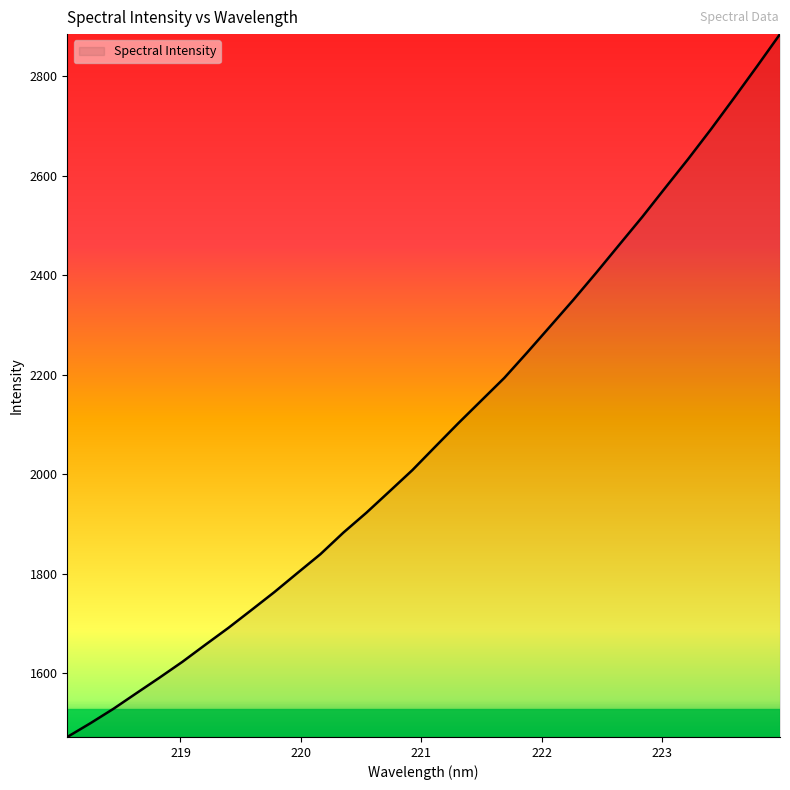

What is the difference between the maximum and minimum values?

1413.6